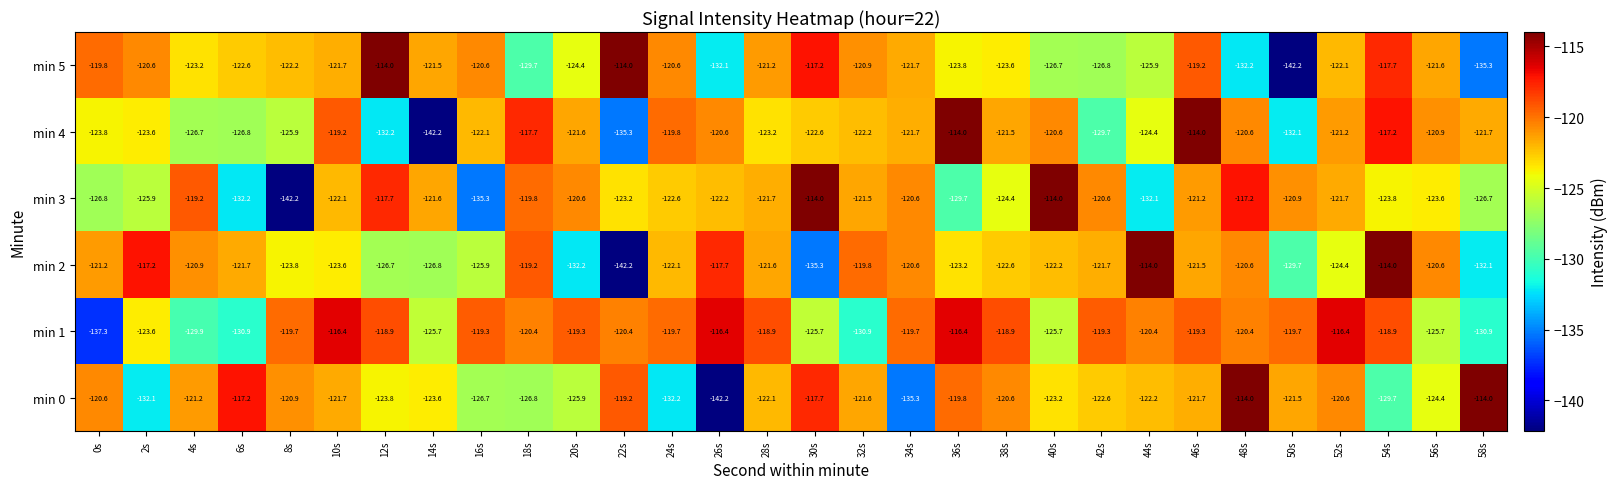

What is the difference between the maximum and minimum values in the min 4 series?

28.2